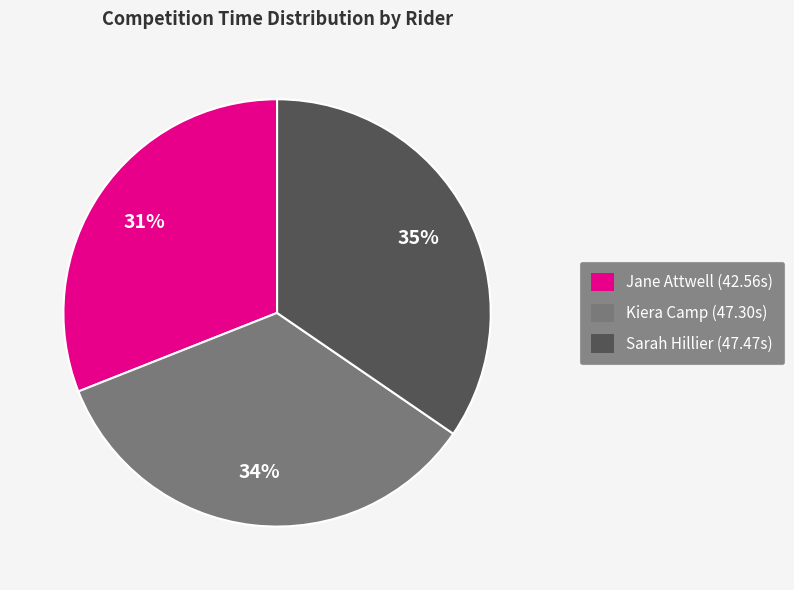

Combined, do Sarah Hillier and Jane Attwell account for over 50%?

Yes